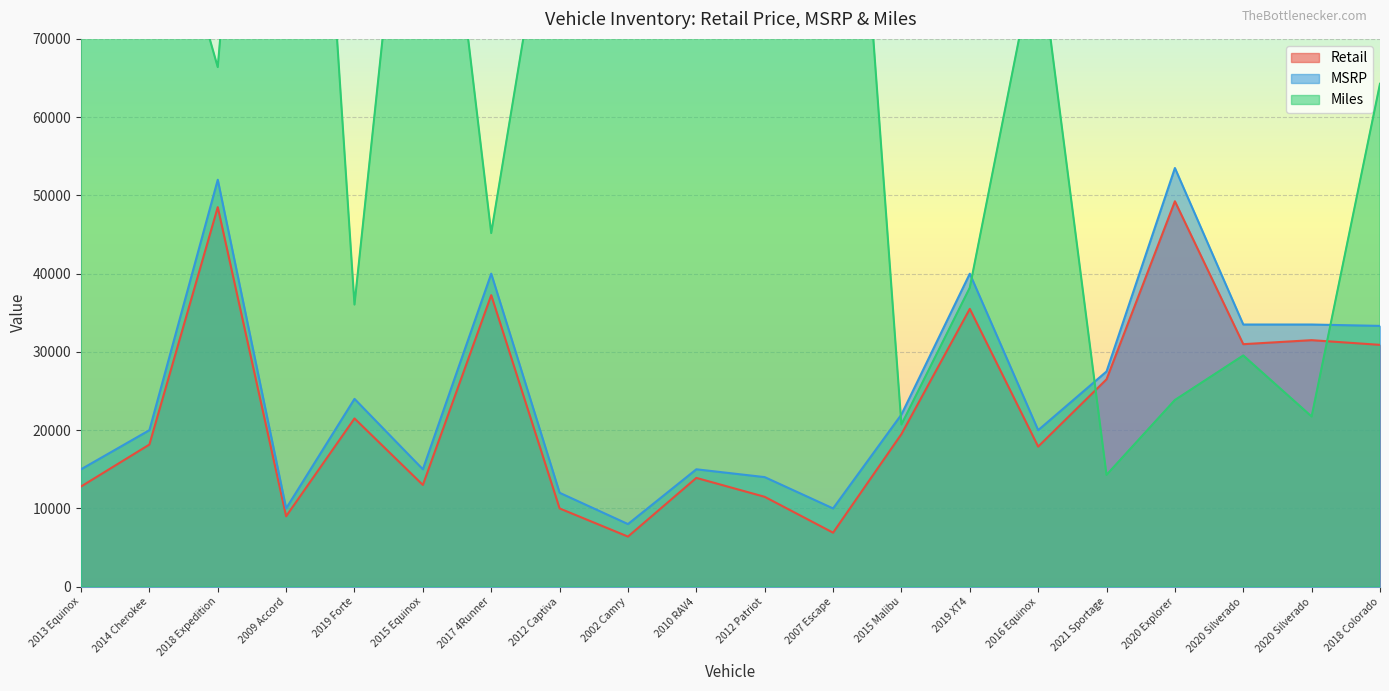

Between which two adjacent categories do MSRP and Miles first intersect?

2007 Escape and 2015 Malibu